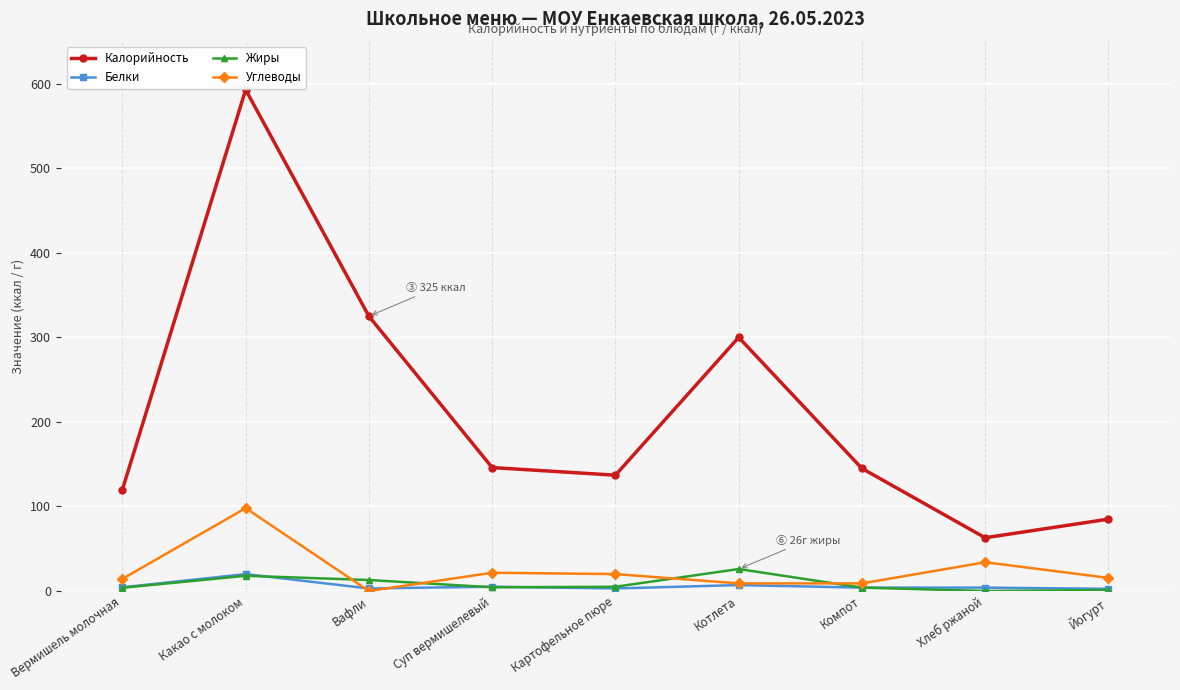

Where is the first local maximum for Белки?

Какао с молоком